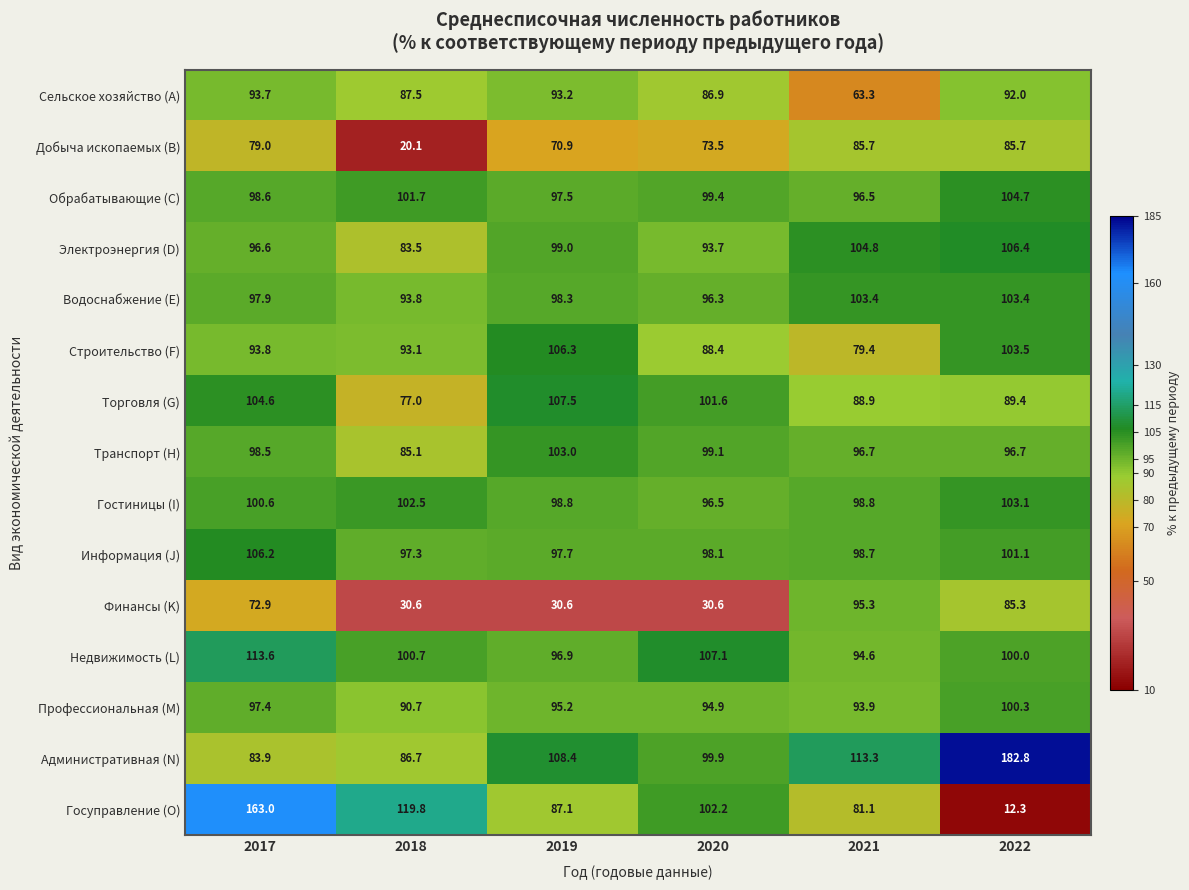

List the labels in order of Обрабатывающие (C) value, largest first.

2022, 2018, 2020, 2017, 2019, 2021